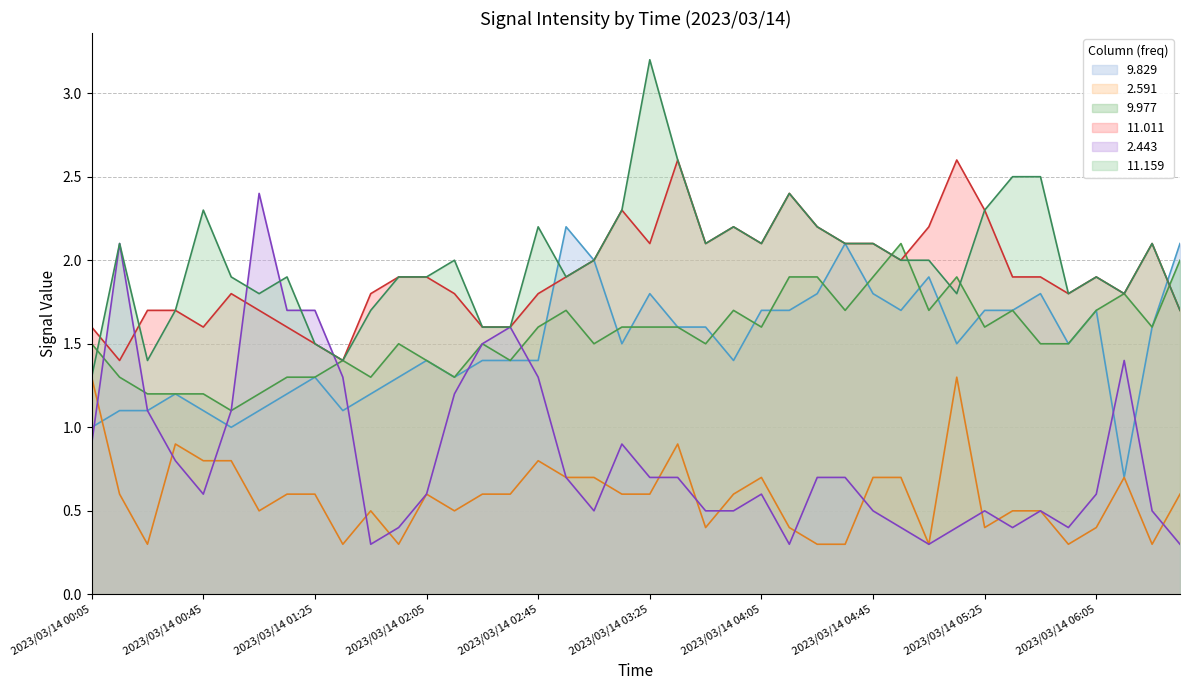

At which category does 9.829 reach its first local peak?

2023/03/14 00:35